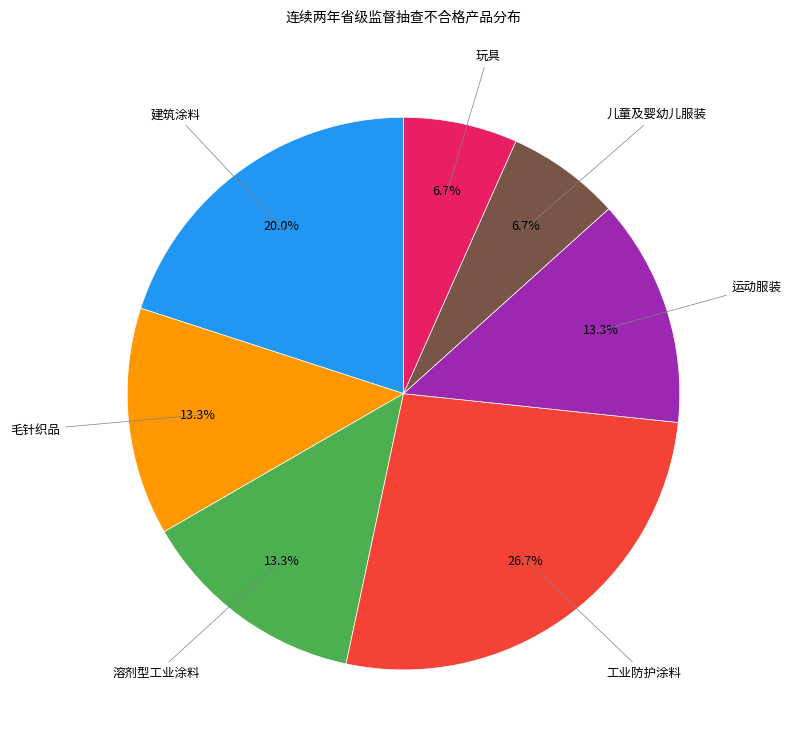

Is there a majority slice in this chart?

No